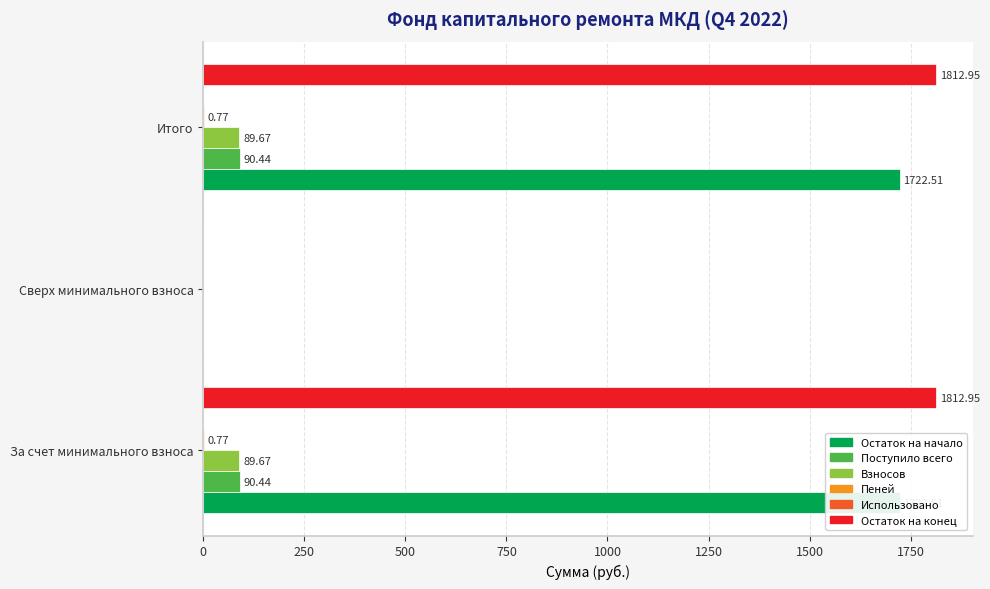

What are all the series names shown in the legend?

Остаток на начало, Поступило всего, Взносов, Пеней, Использовано, Остаток на конец